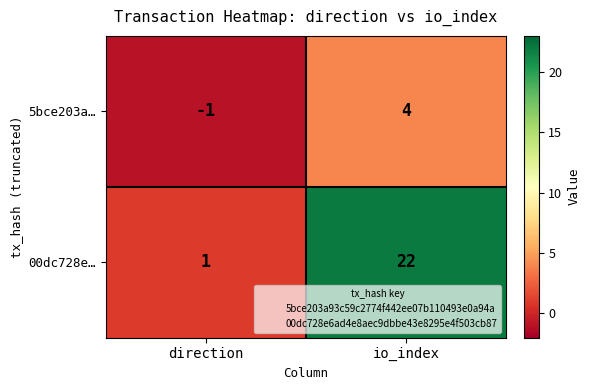

Reading right to left, what are all the values shown in this chart?

5bce203a…: io_index=4	direction=-1
00dc728e…: io_index=22	direction=1